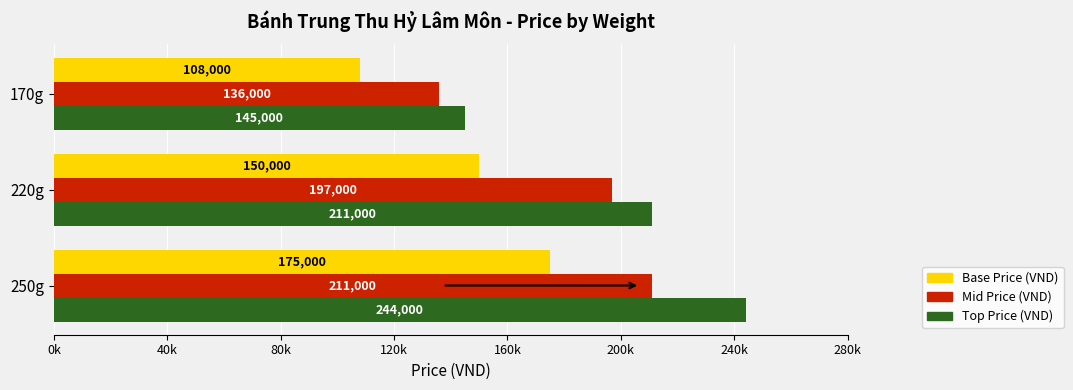

What is the difference between the maximum and minimum values in the Base Price (VND) series?

67000